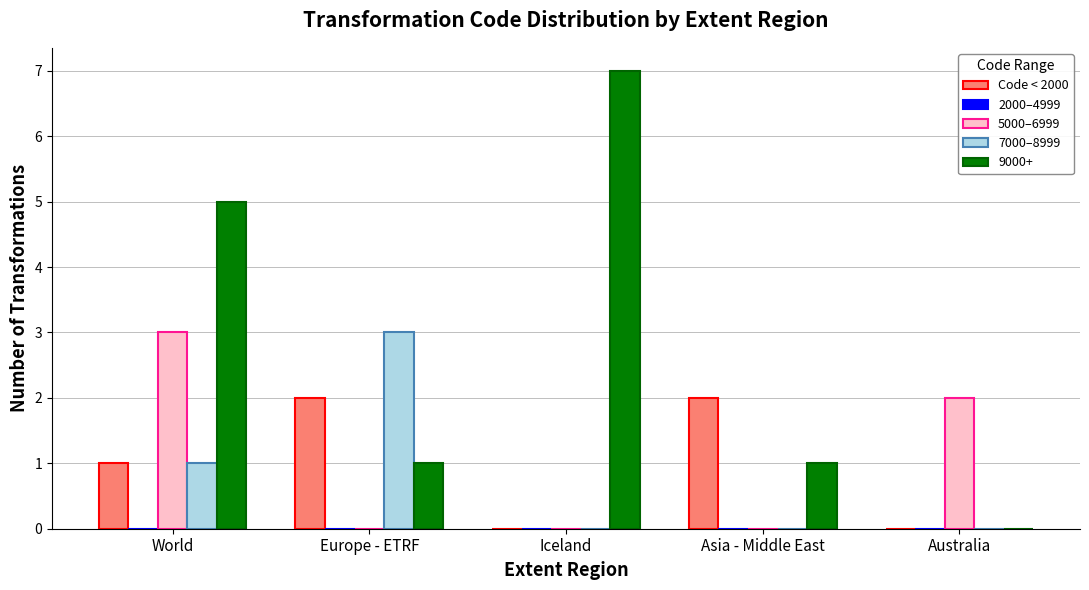

Which category has the highest value across all series?

Iceland